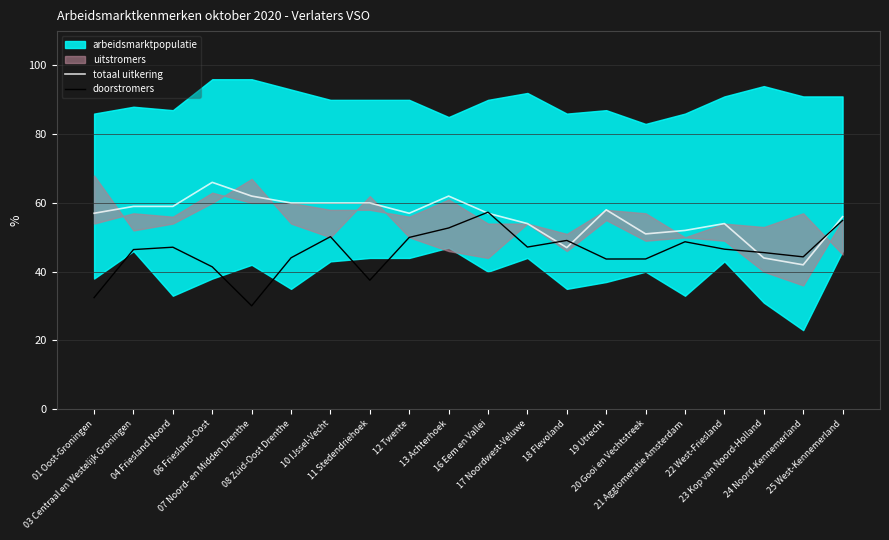

Reading right to left, list all the values displayed in this chart.

totaal uitkering: 25 West-Kennemerland=56.0	24 Noord-Kennemerland=42.0	23 Kop van Noord-Holland=44.0	22 West-Friesland=54.0	21 Agglomeratie Amsterdam=52.0	20 Gooi en Vechtstreek=51.0	19 Utrecht=58.0	18 Flevoland=47.0	17 Noordwest-Veluwe=54.0	16 Eem en Vallei=57.0	13 Achterhoek=62.0	12 Twente=57.0	11 Stedendriehoek=60.0	10 IJssel-Vecht=60.0	08 Zuid-Oost Drenthe=60.0	07 Noord- en Midden Drenthe=62.0	06 Friesland-Oost=66.0	04 Friesland Noord=59.0	03 Centraal en Westelijk Groningen=59.0	01 Oost-Groningen=57.0
doorstromers: 25 West-Kennemerland=54.9	24 Noord-Kennemerland=44.3	23 Kop van Noord-Holland=45.6	22 West-Friesland=46.6	21 Agglomeratie Amsterdam=48.7	20 Gooi en Vechtstreek=43.7	19 Utrecht=43.7	18 Flevoland=49.1	17 Noordwest-Veluwe=47.2	16 Eem en Vallei=57.3	13 Achterhoek=52.7	12 Twente=50.0	11 Stedendriehoek=37.5	10 IJssel-Vecht=50.2	08 Zuid-Oost Drenthe=44.0	07 Noord- en Midden Drenthe=30.1	06 Friesland-Oost=41.4	04 Friesland Noord=47.1	03 Centraal en Westelijk Groningen=46.4	01 Oost-Groningen=32.5